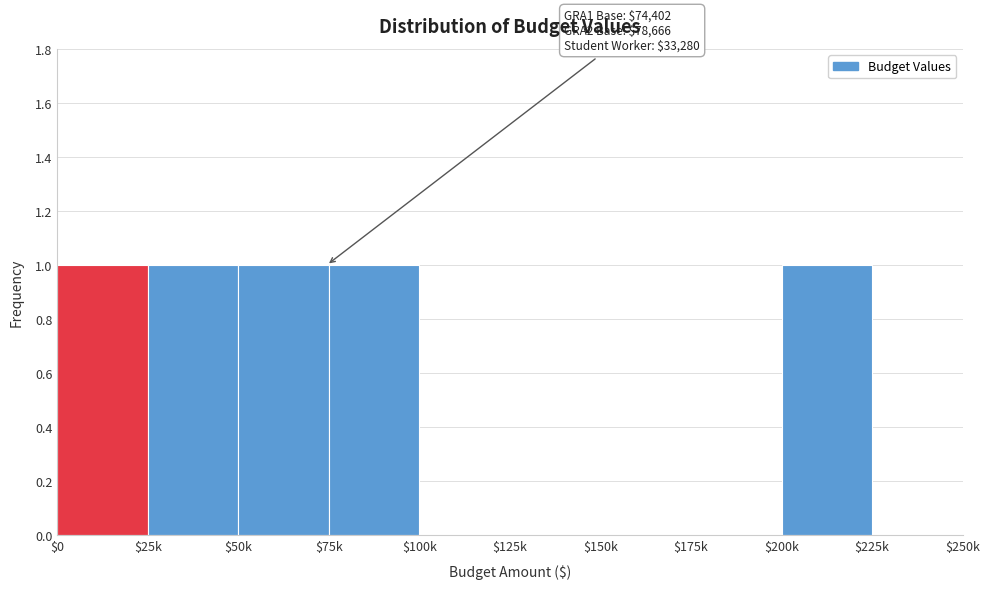

What is the sum of all values?

5